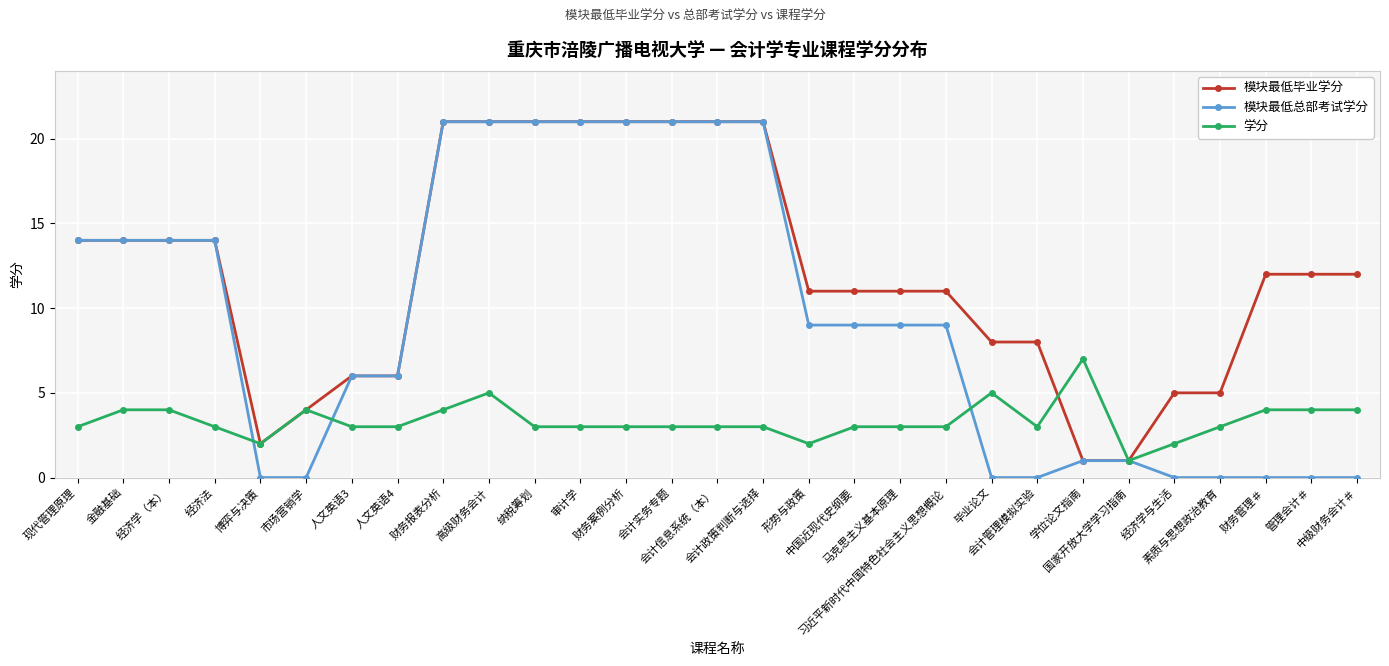

What is the greatest value displayed?

21